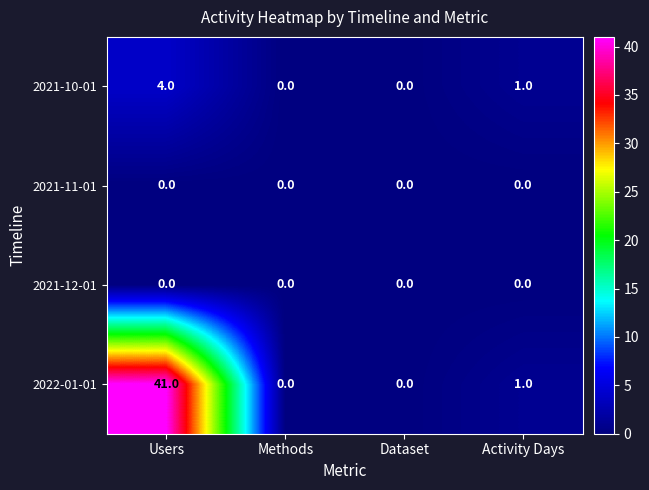

Reading left to right, extract all data points from this chart.

2021-10-01: 4	0	0	1
2021-11-01: 0	0	0	0
2021-12-01: 0	0	0	0
2022-01-01: 41	0	0	1